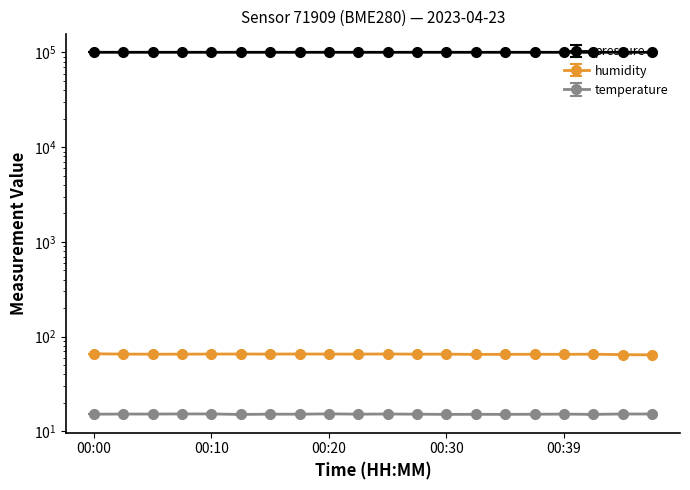

What is the total value across all series at 00:42?

100529.1